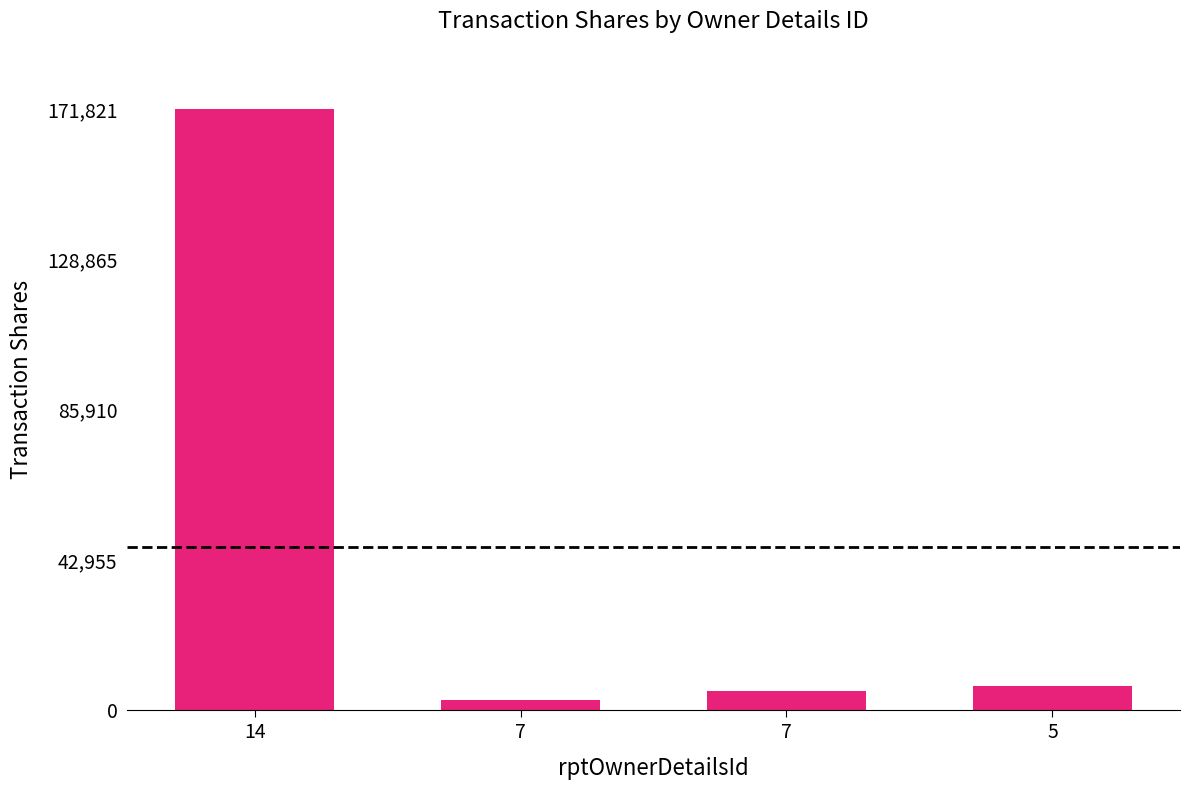

How many bars are there in total?

4